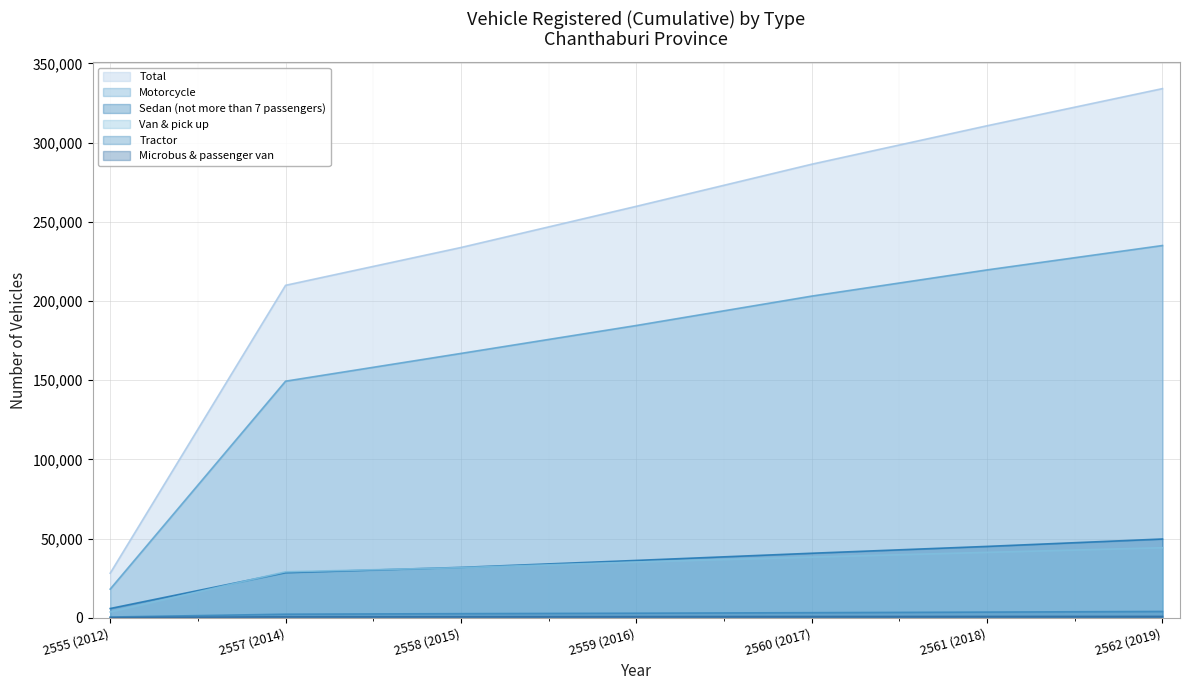

True or false: Total and Motorcycle cross at least once.

False